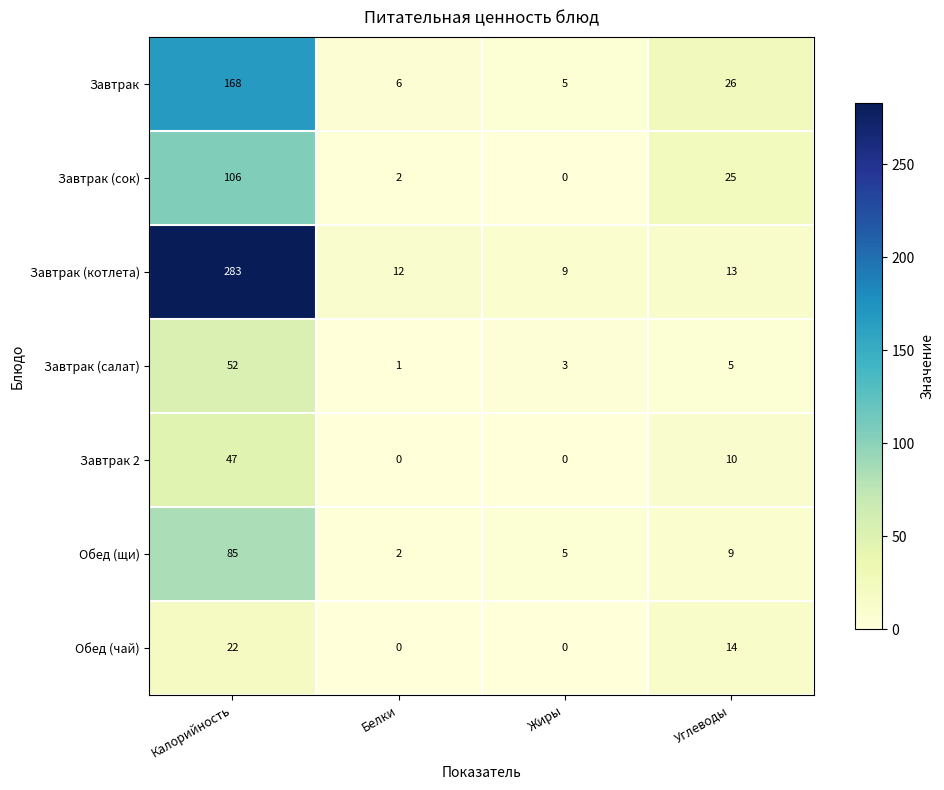

What is the sum of the Обед (чай) values at Белки and Углеводы?

14